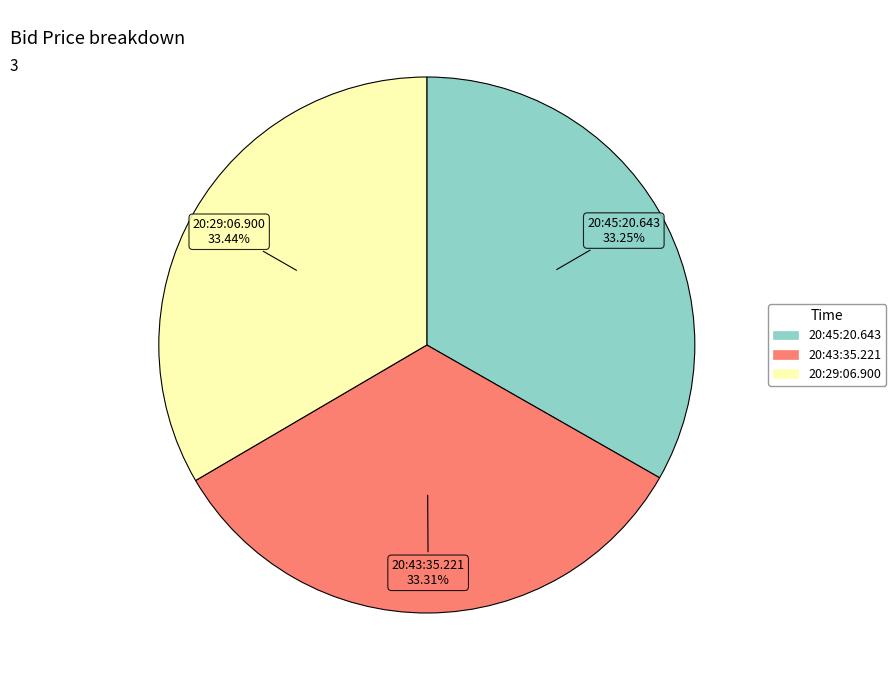

How many slices are in this pie chart?

3